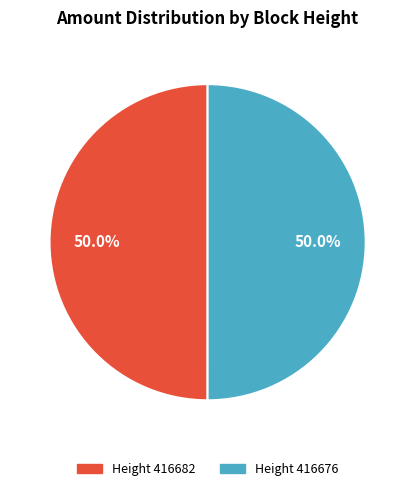

How many slices are in this pie chart?

2